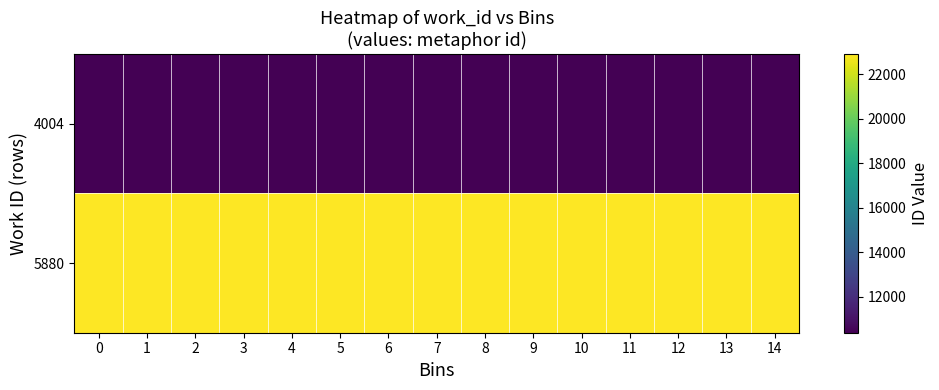

Count the number of categories in the chart.

15